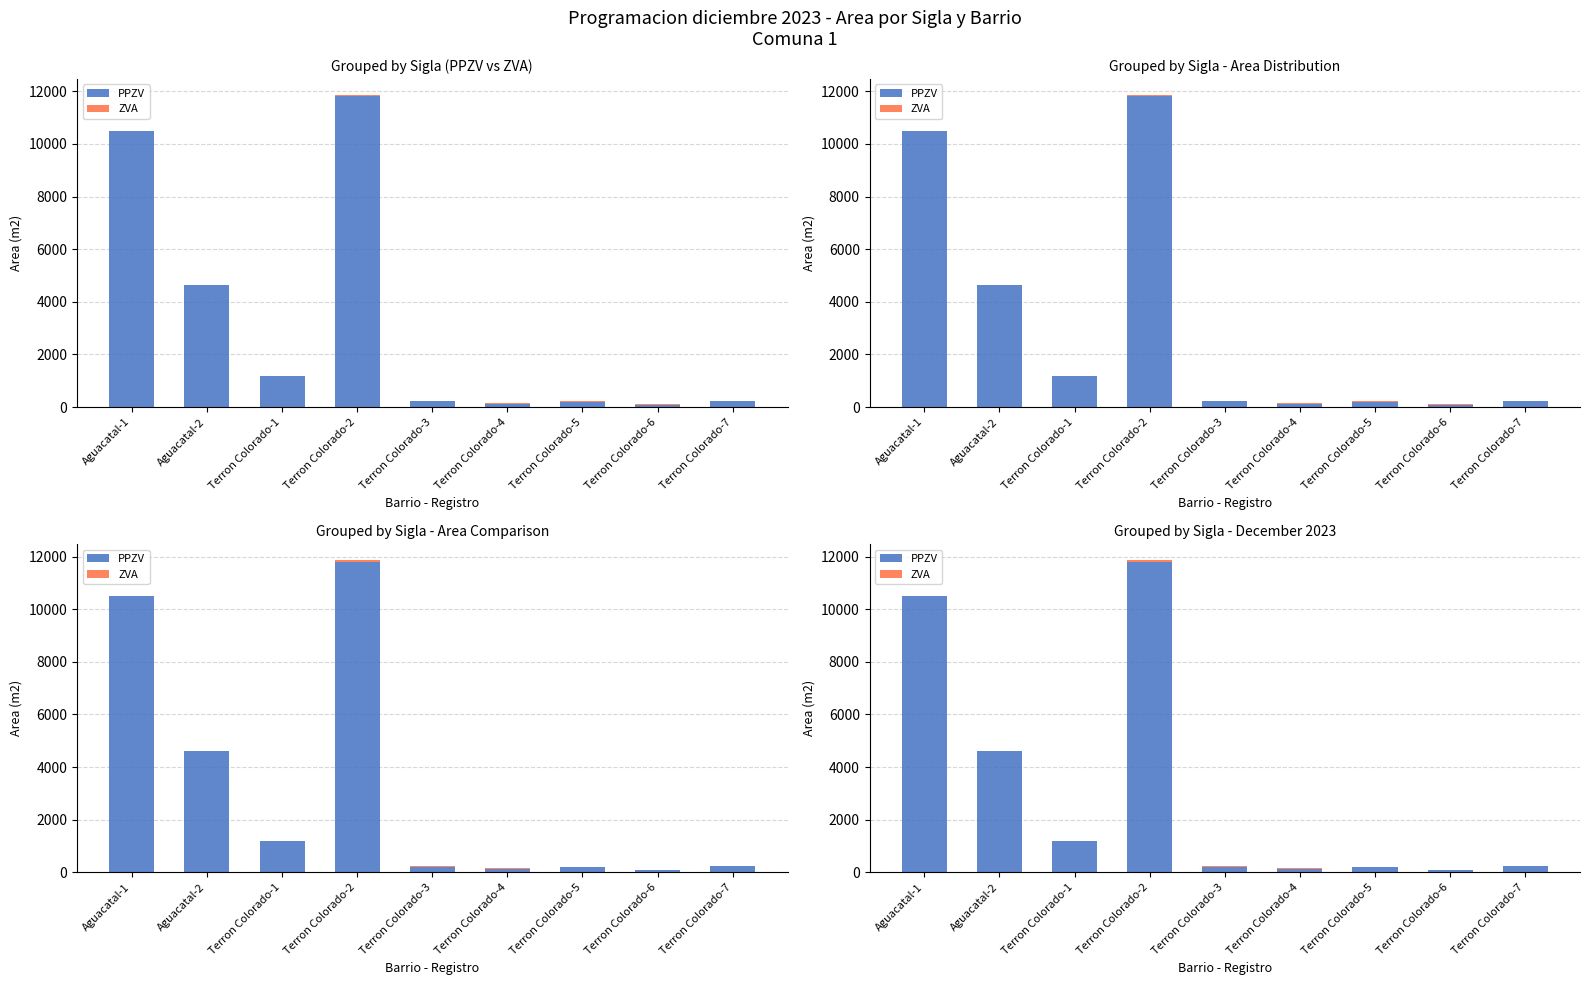

List the series in order of their overall mean, highest first.

PPZV, ZVA